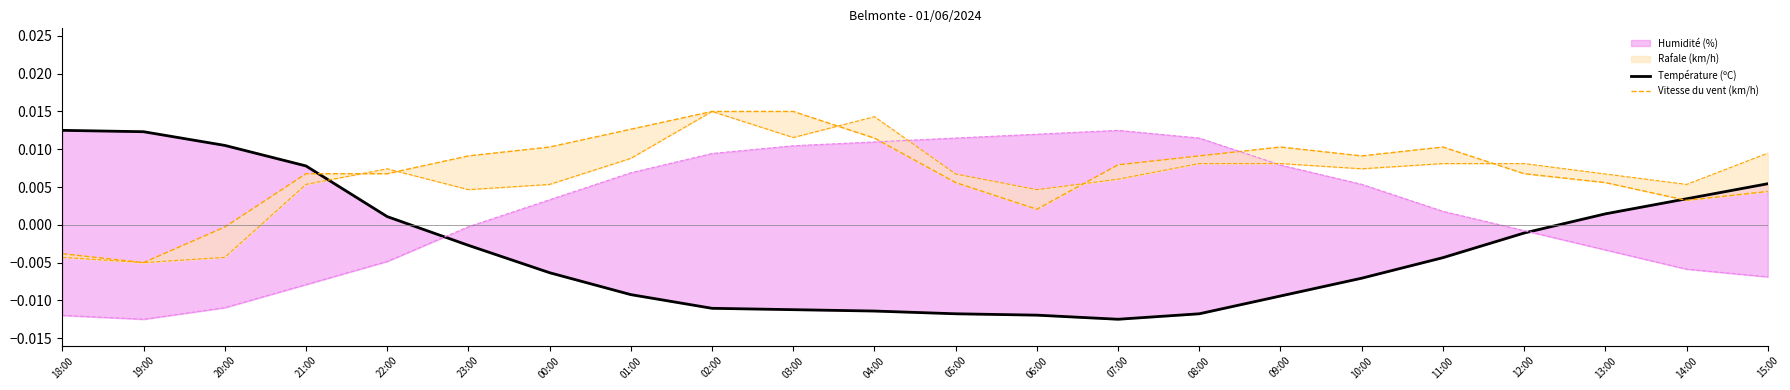

At which label does Vitesse du vent (km/h) first exceed 0?

21:00